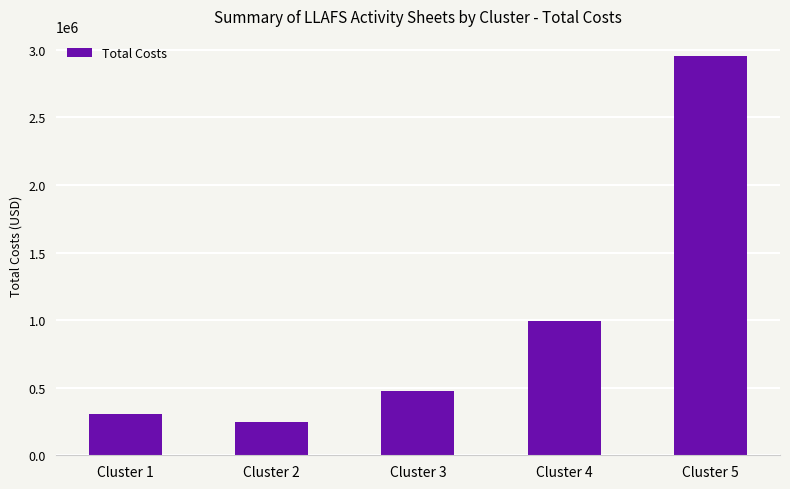

List the labels in order of value, smallest first.

Cluster 2, Cluster 1, Cluster 3, Cluster 4, Cluster 5